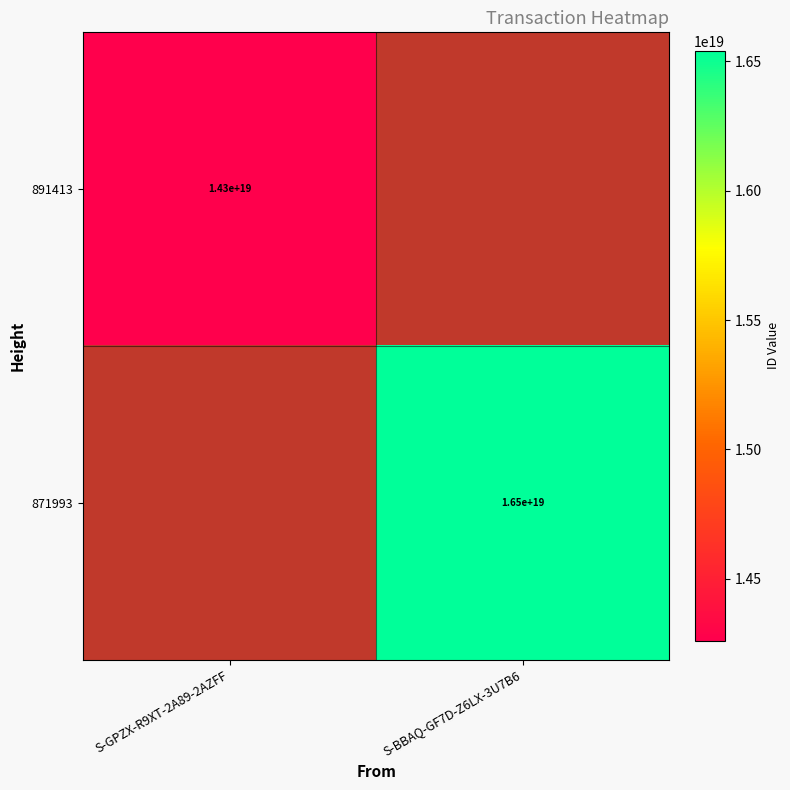

The 891413 series shows 14300000000000000000 at S-GPZX-R9XT-2A89-2AZFF. True or false?

True